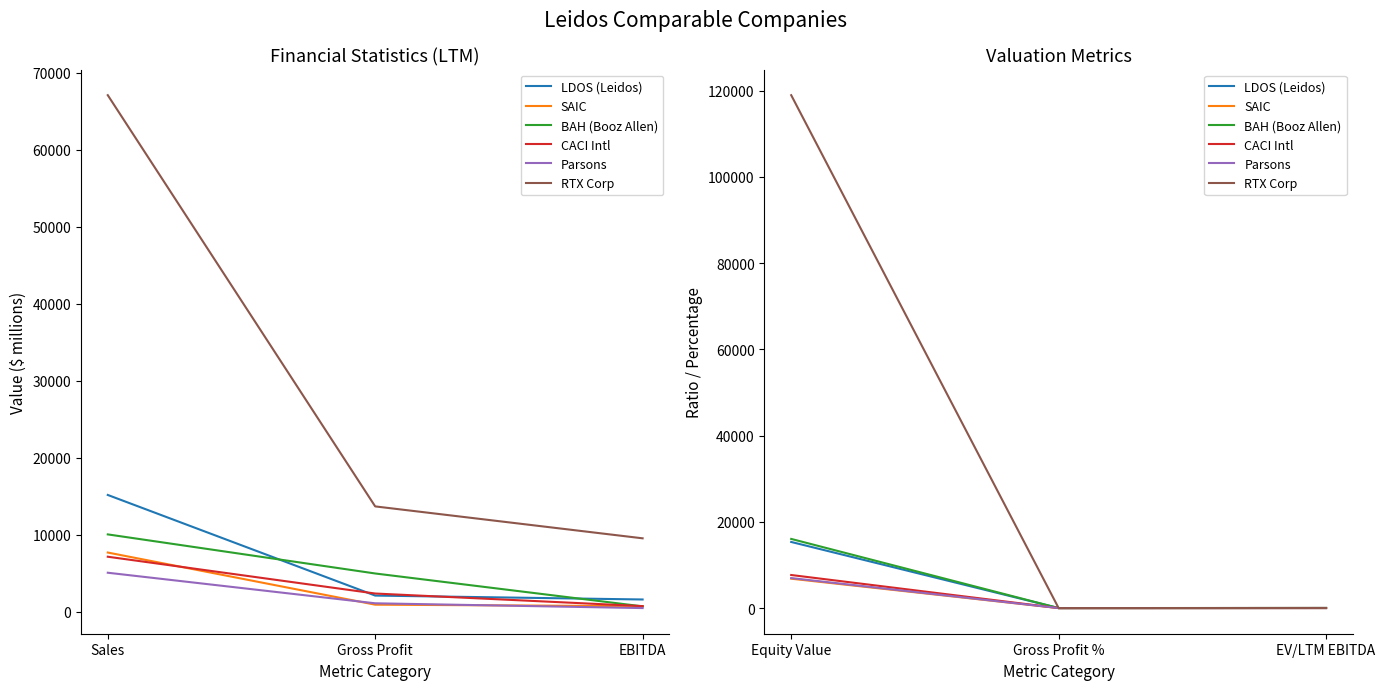

Which series has the largest total across all categories?

RTX Corp